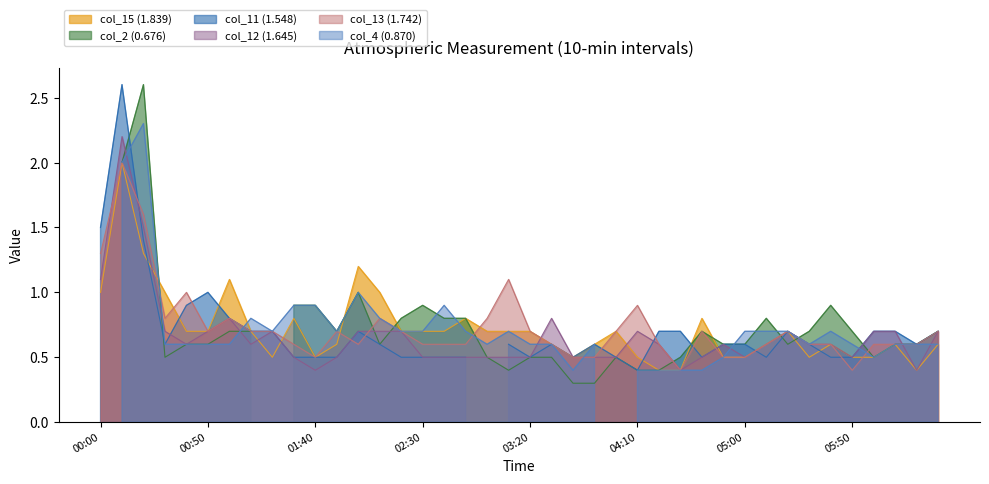

What is the lowest value of the col_13 (1.742) series?

0.4